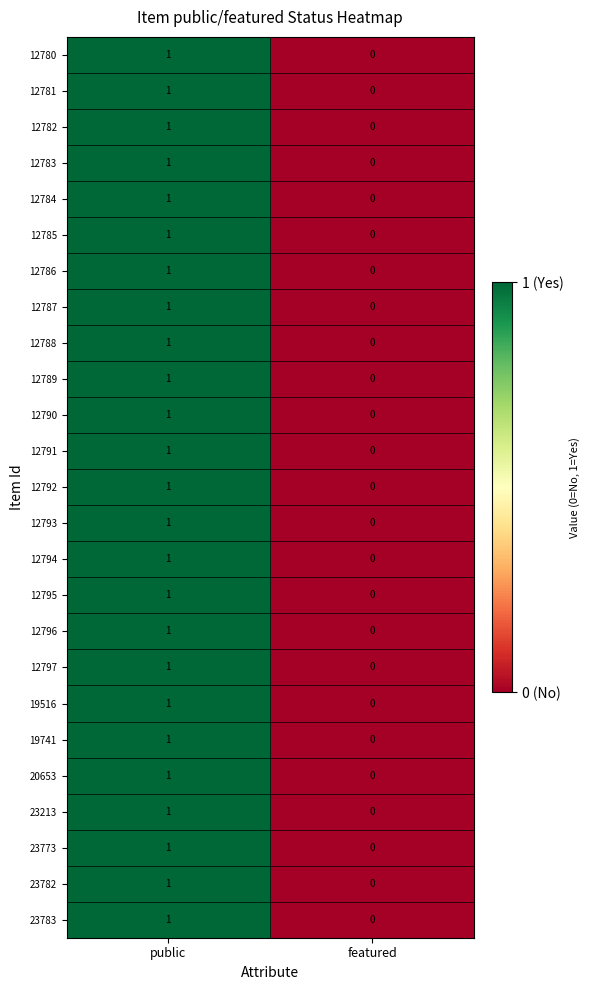

At which category is the sum across all series the highest?

public